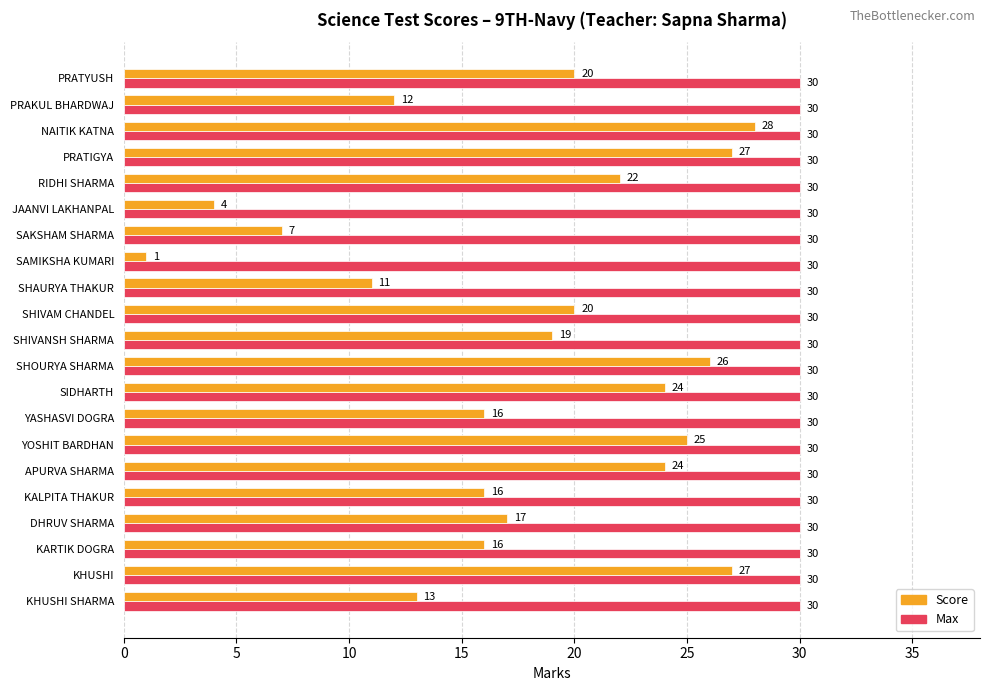

Which series has the widest spread of values?

Score